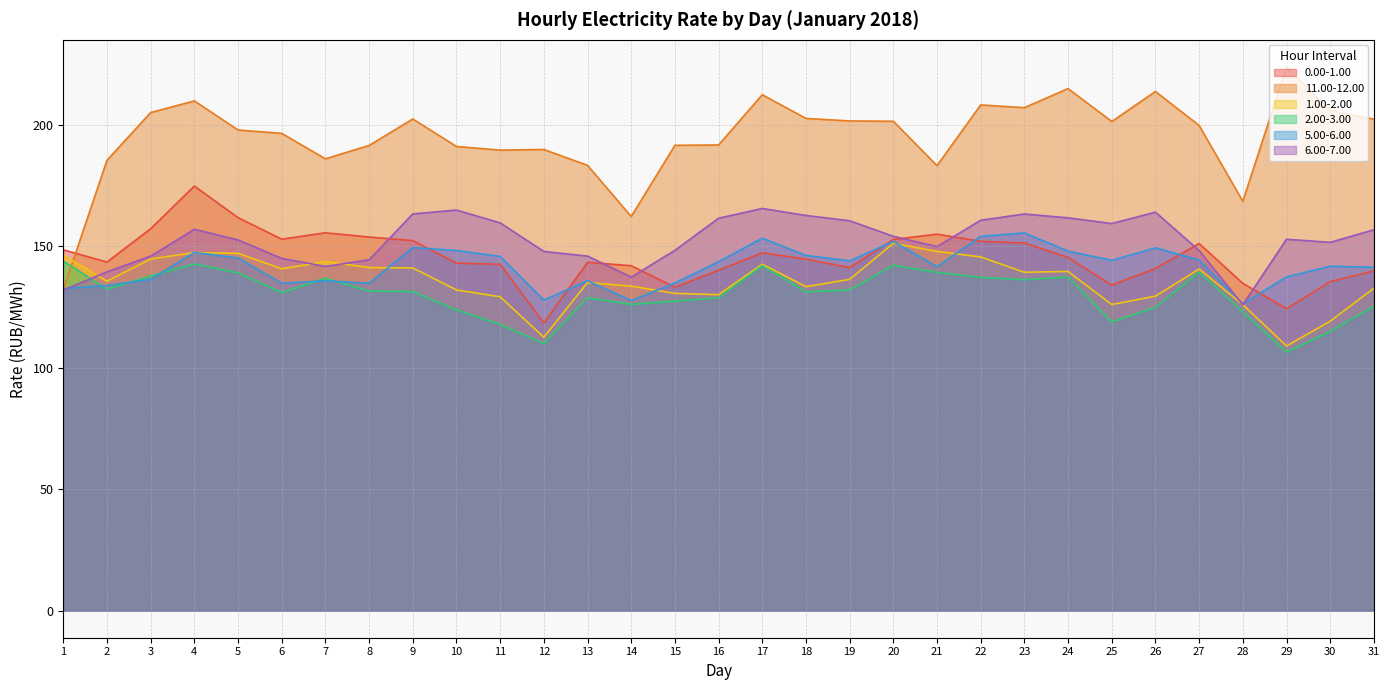

What is the total value across all series at 3?

927.6